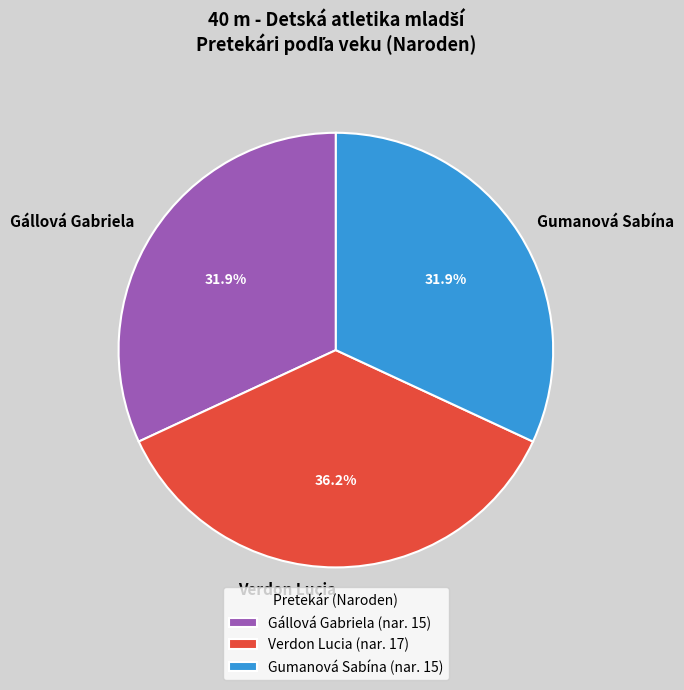

To the nearest percent, what percentage of the pie is Verdon Lucia?

36%